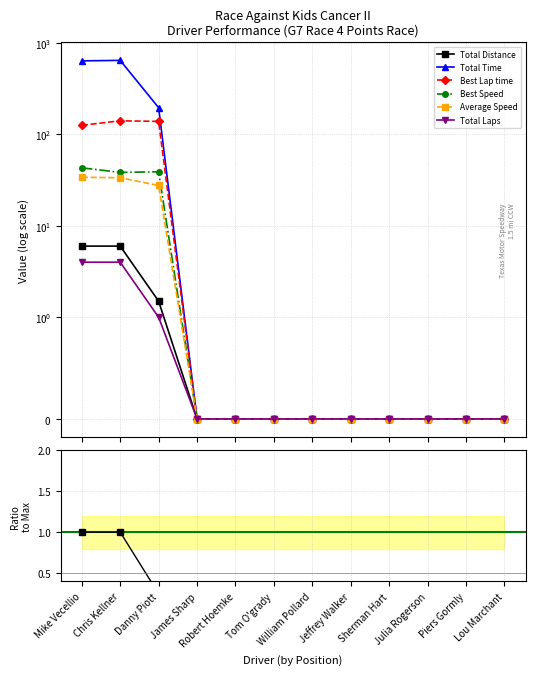

What is the value of the Total Distance point at the 3rd from the left?

1.5